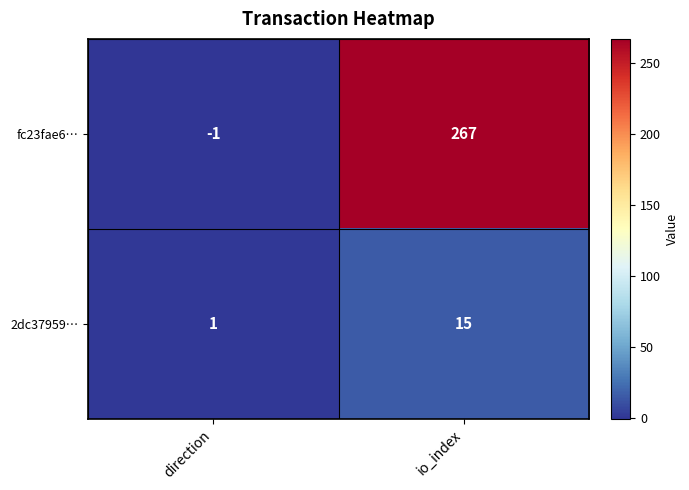

Reading left to right, what are all the values shown in this chart?

fc23fae6…: -1	267
2dc37959…: 1	15